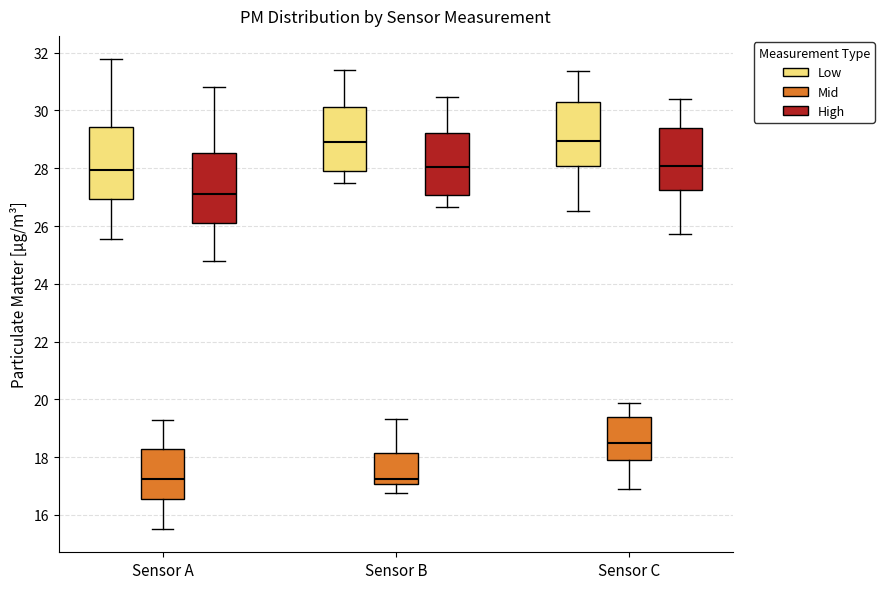

Where is the lower edge of the box for Sensor C (Low) on the y-axis? The values are not printed on the chart, so give them approximately, as read against the axis.

28.0